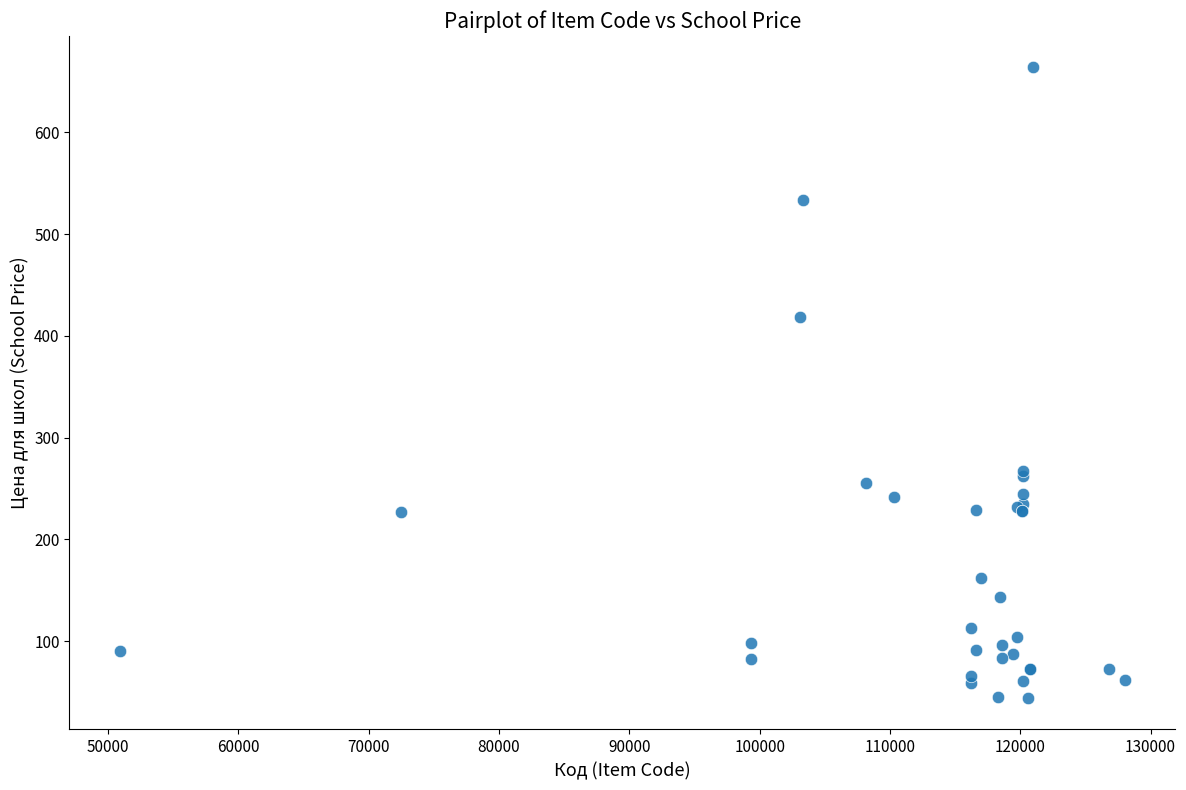

What Y value in the scatter plot is closest to 354?

418.6